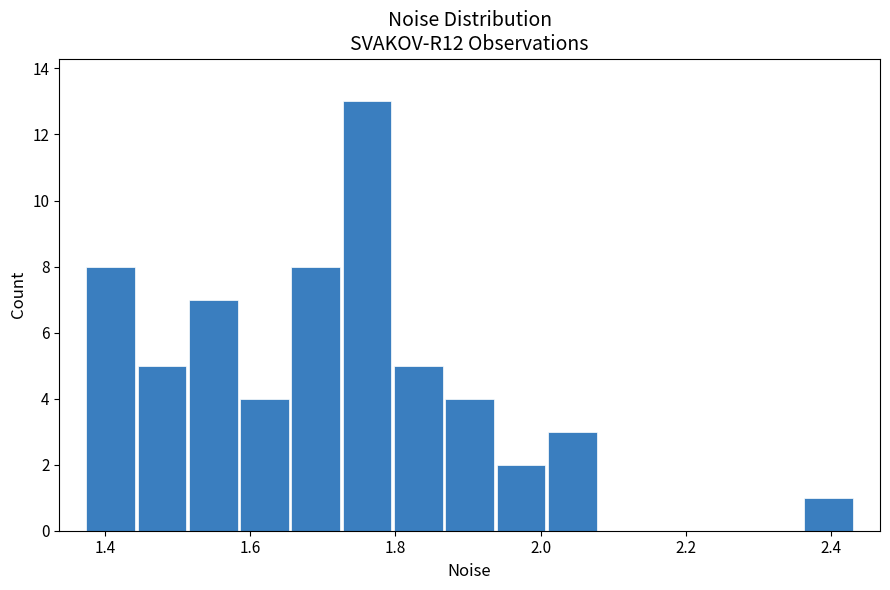

Read against the x-axis, roughly where is the centre of the tallest bar?

1.76